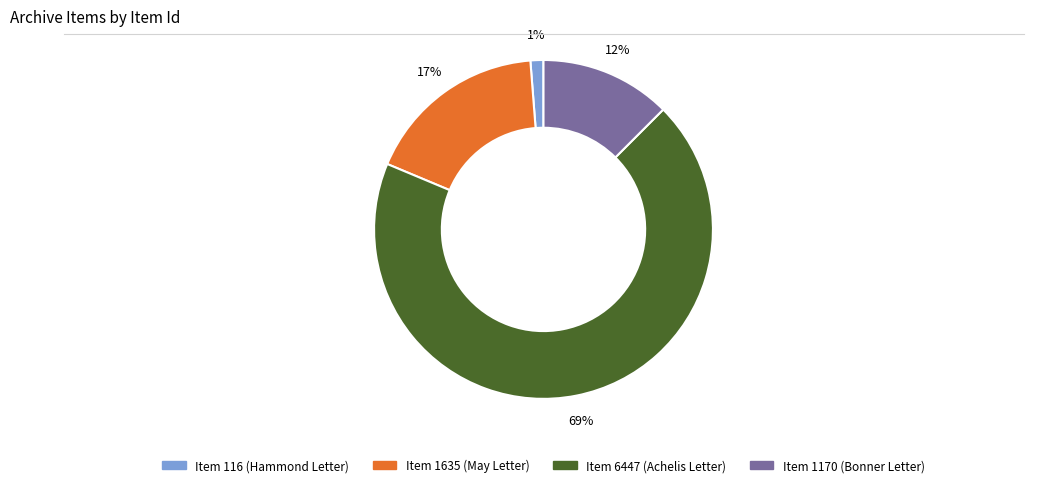

Count the number of slices in the pie.

4